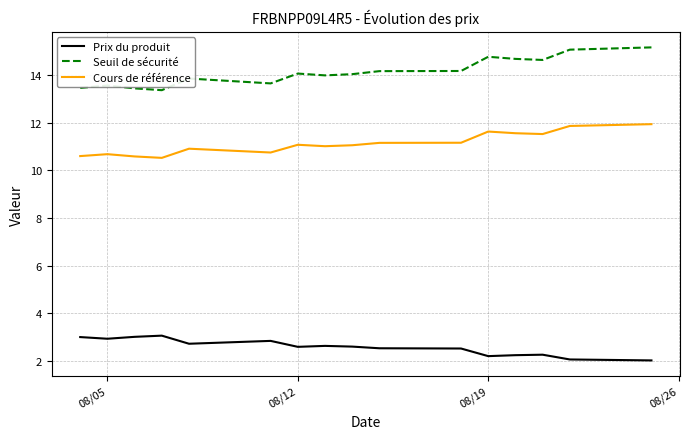

Which series has the largest total across all categories?

Seuil de sécurité